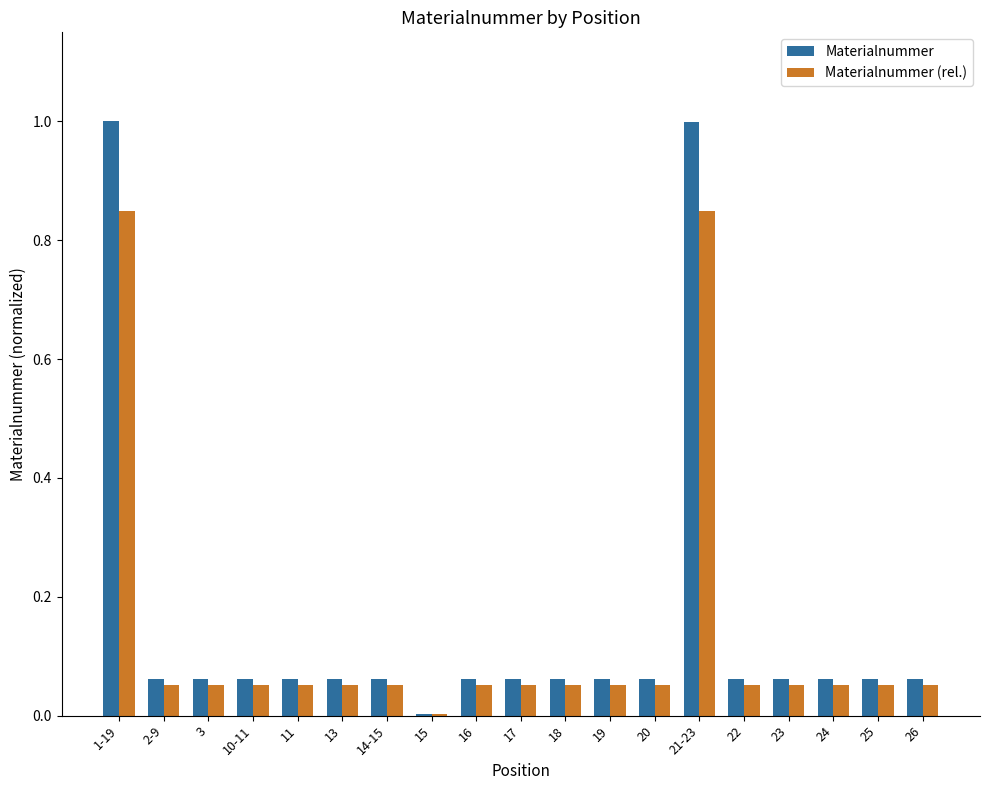

Is it true that Materialnummer (rel.) equals 0.0 at 16?

False